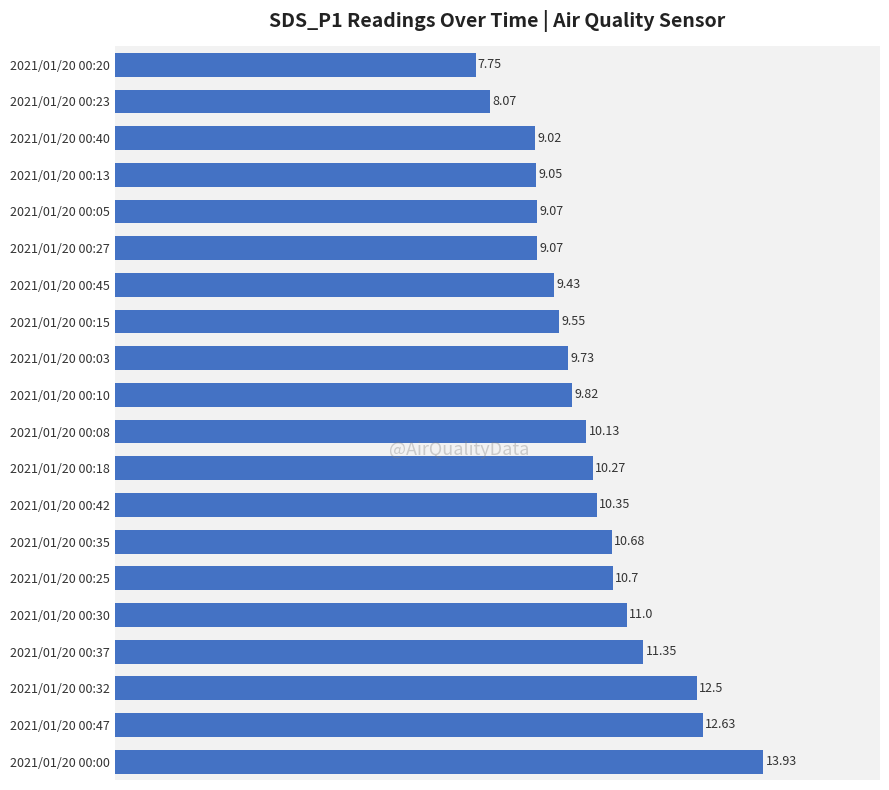

Approximately how many times larger is the value at 2021/01/20 00:13 compared to 2021/01/20 00:00?

0.6